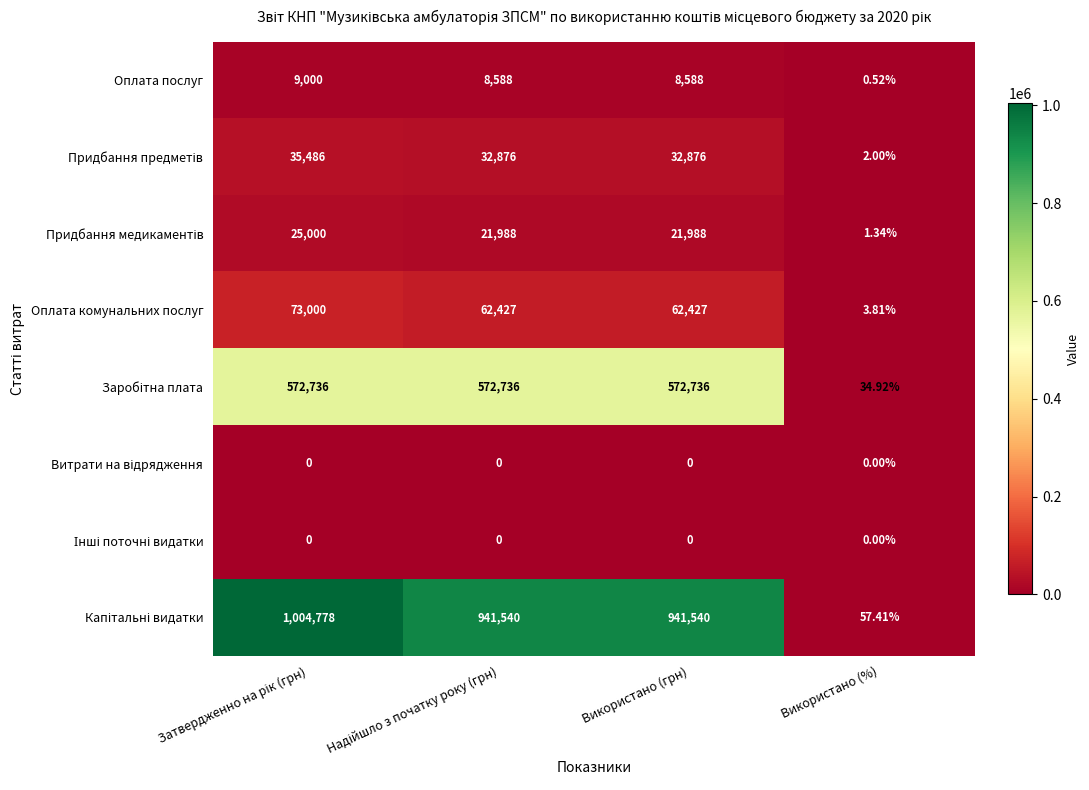

How many categories are shown in the chart?

4